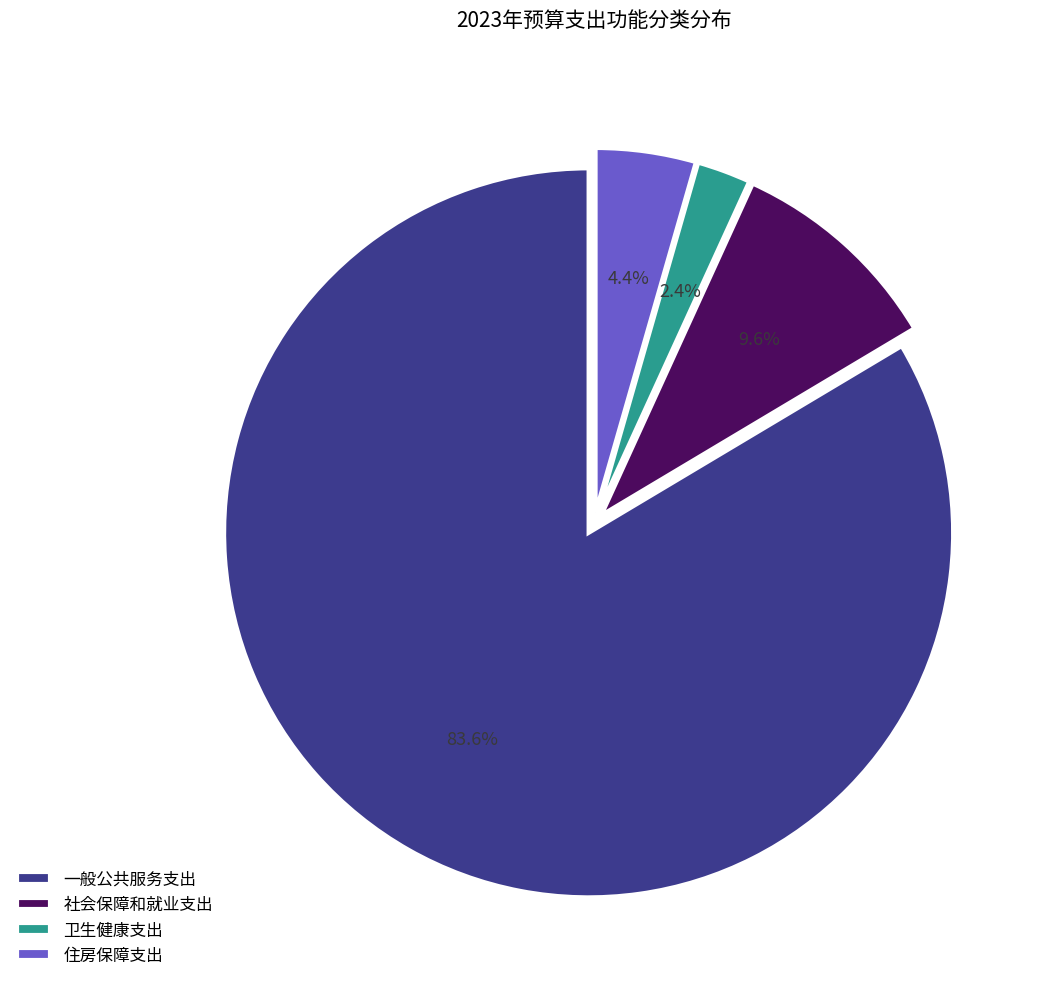

To the nearest percent, what percentage of the pie is 一般公共服务支出?

84%